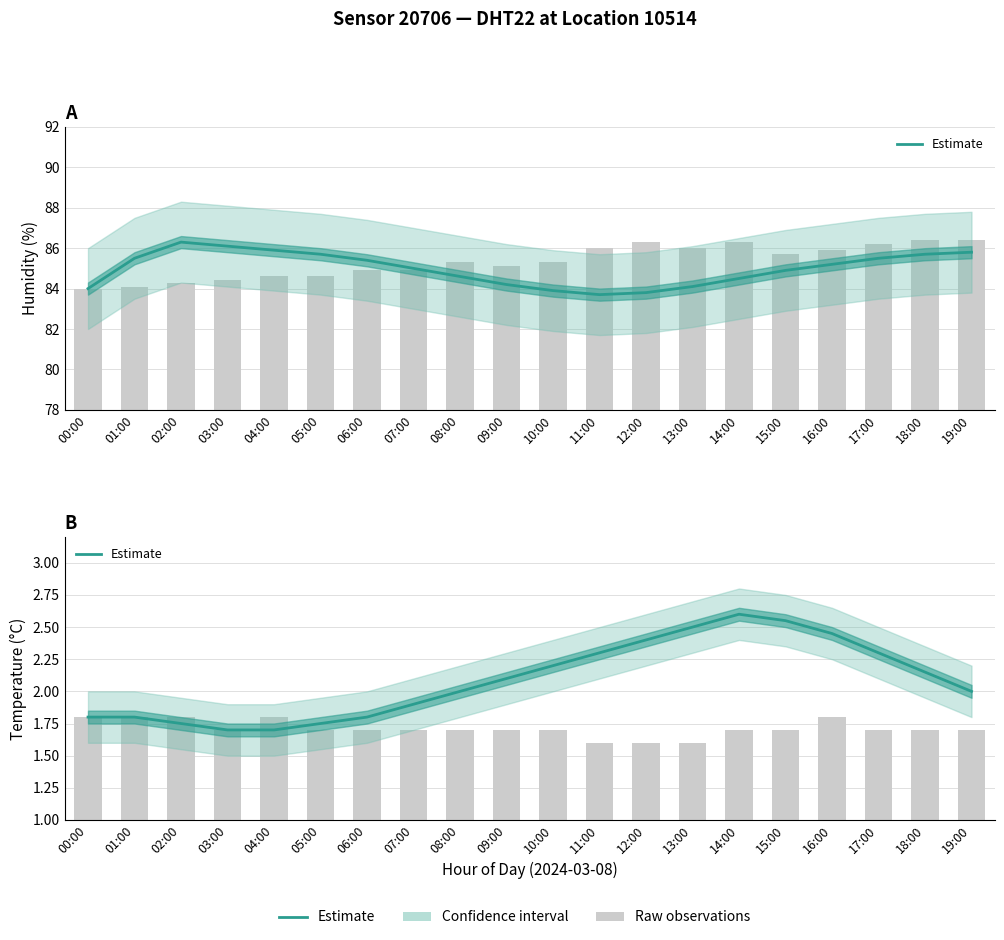

The chart shows a value of 2.6 at 07:00. True or false?

False